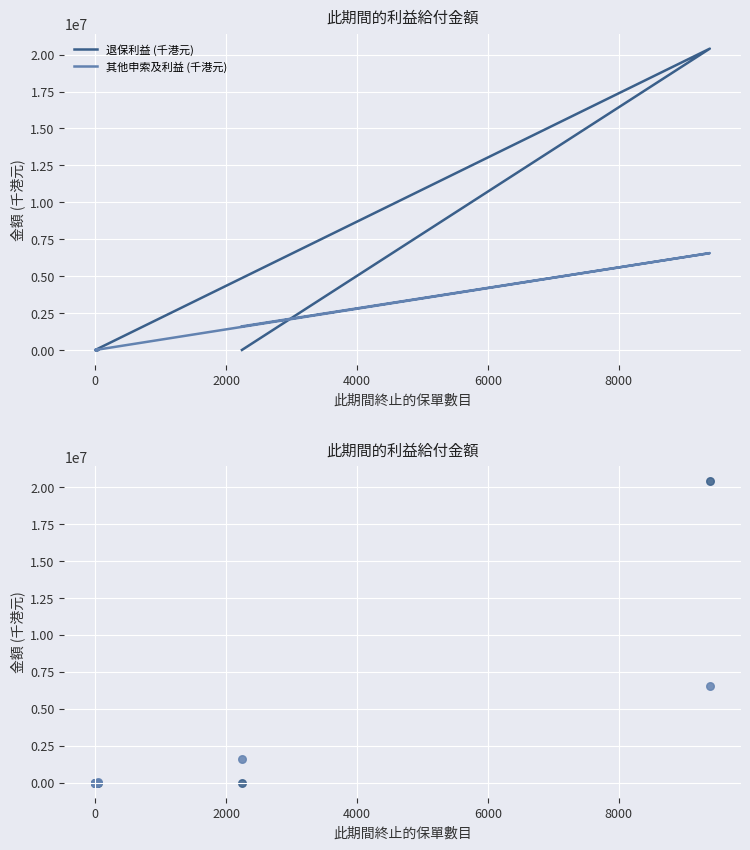

At how many categories does at least one series exceed 4571739?

1